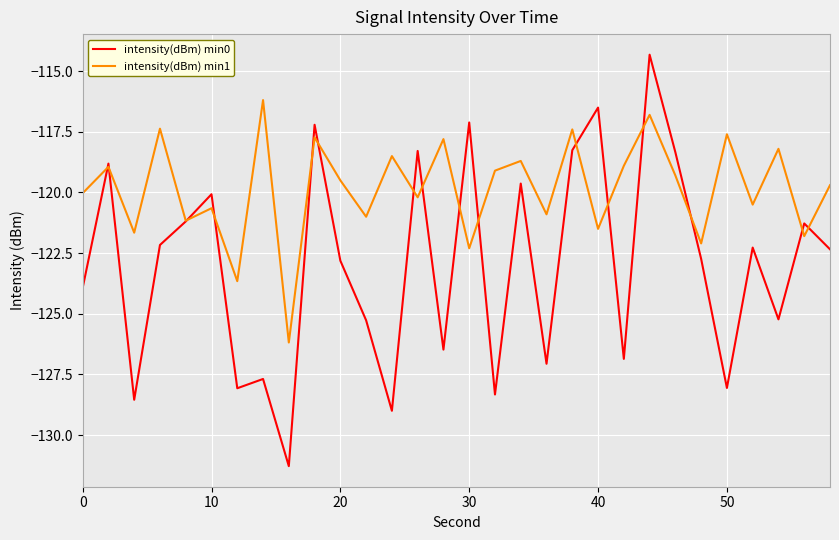

Which series has the largest range (max minus min)?

intensity(dBm) min0